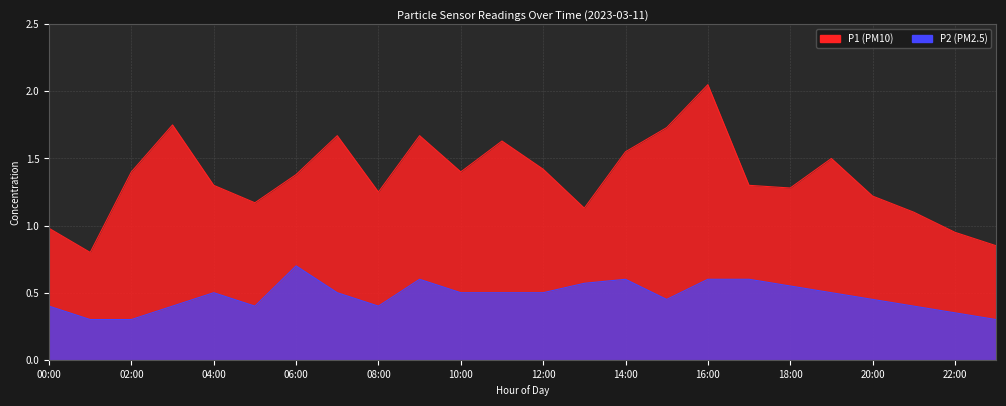

Where is the first local minimum for P1?

01:00